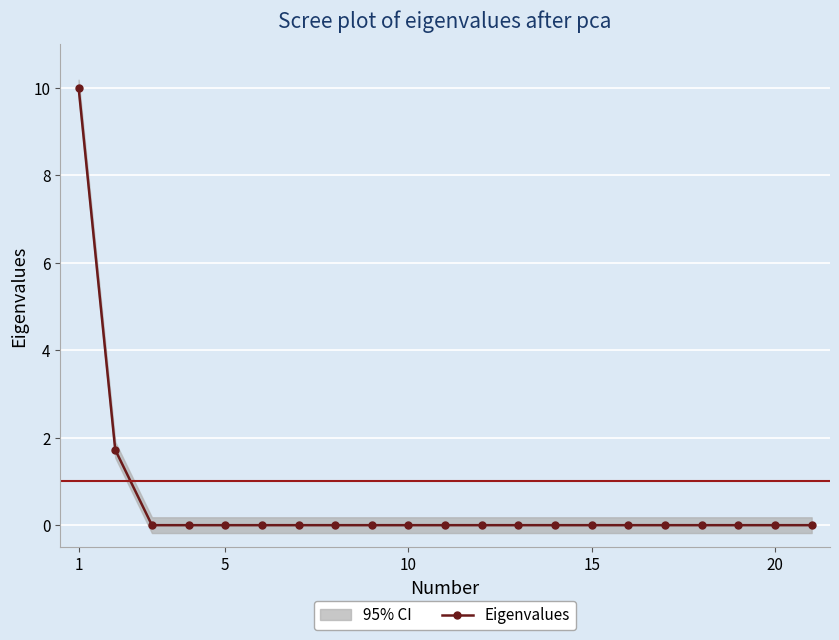

What is the label of the 21st point from the right?

1